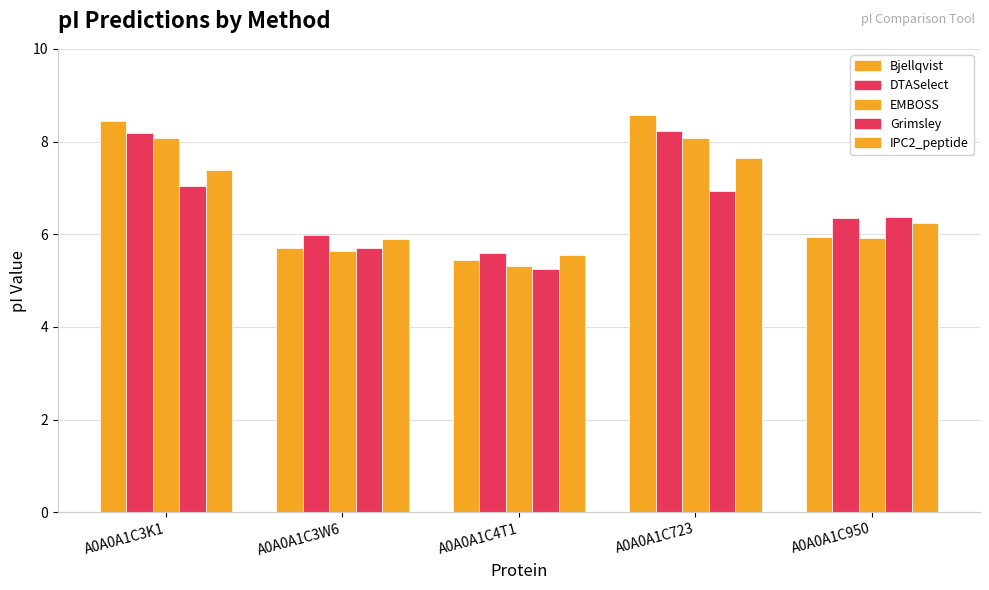

Count the number of data series in this chart.

5